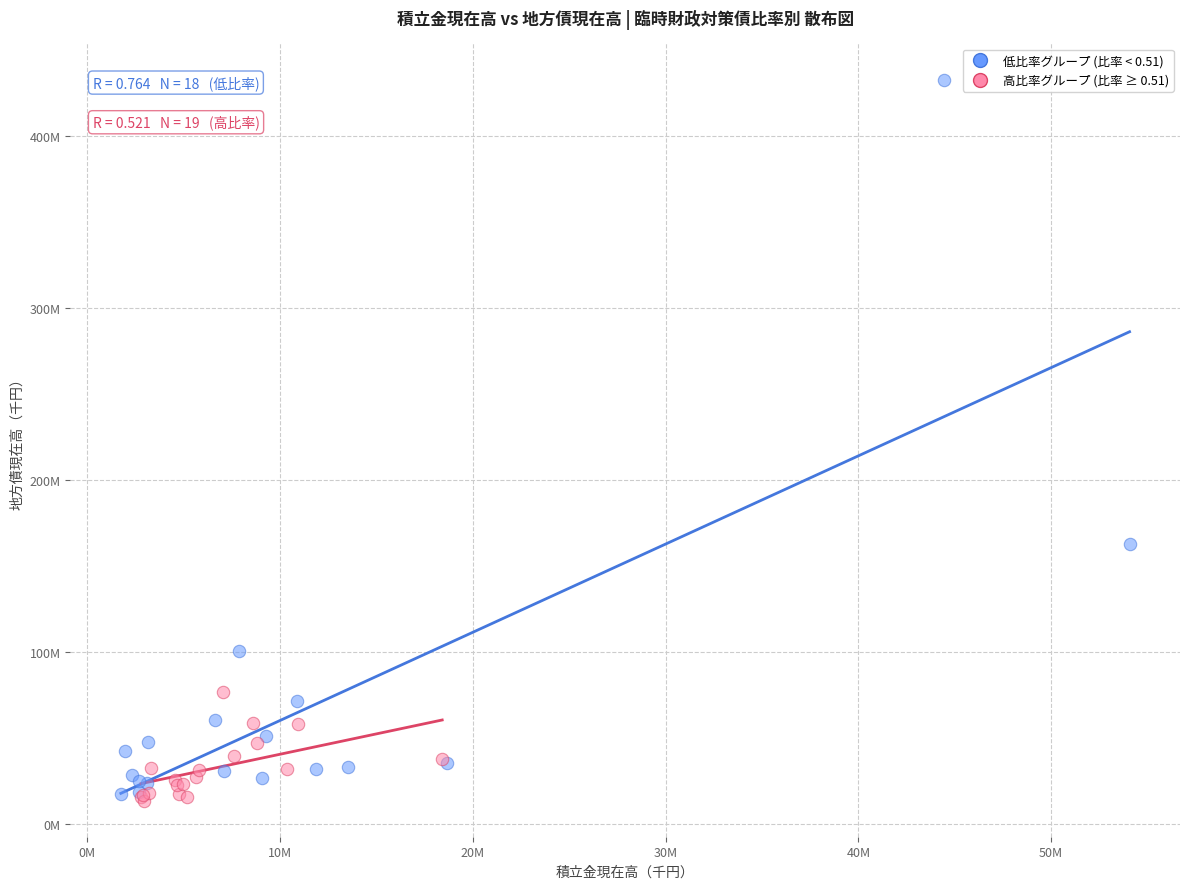

Which series contains the highest Y value?

低比率グループ (比率 < 0.51)